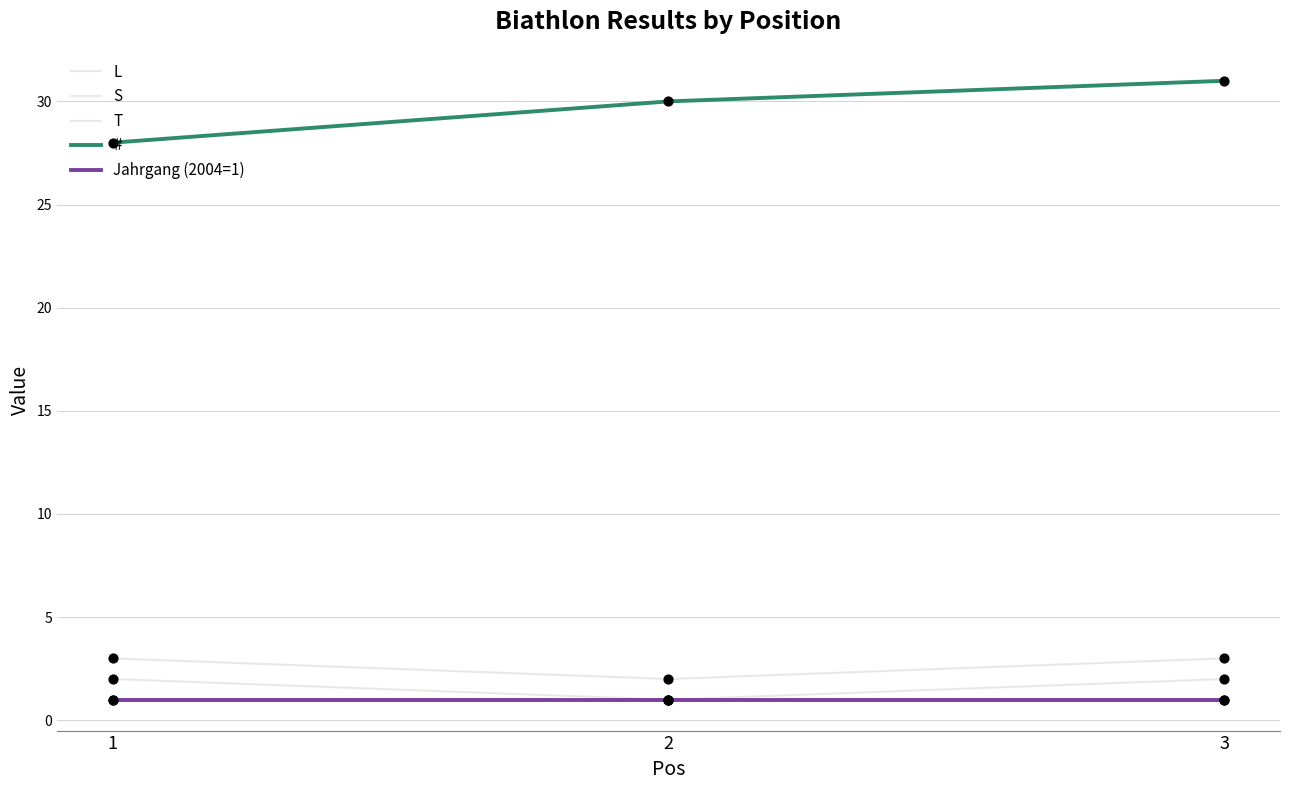

How many lines are shown in the chart?

5